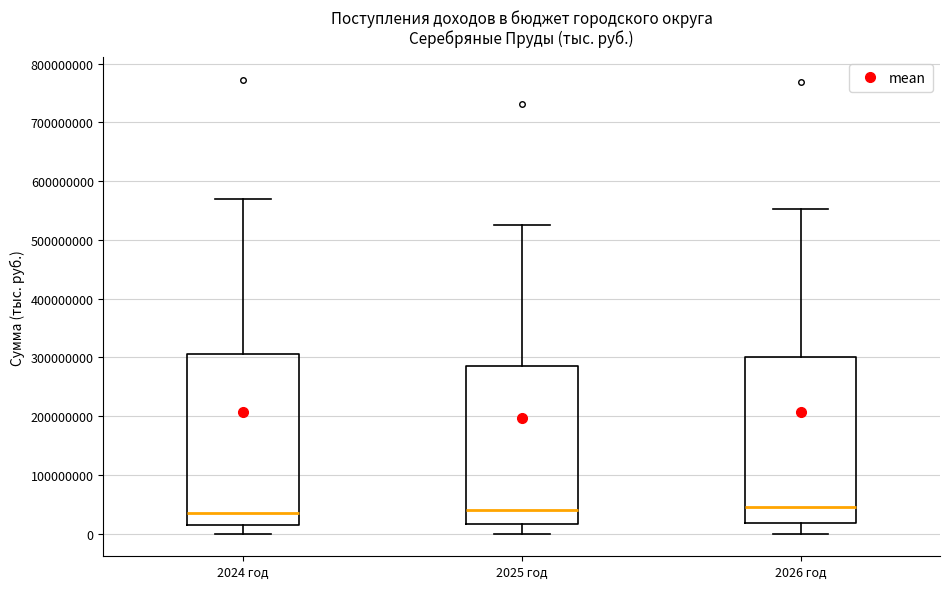

Reading left to right, transcribe this box plot: for each box, give where its median line is, the range the box spans, and where its two whiskers end, as read against the y-axis. The values are not printed on the chart, so give them approximately, as read against the axis.

2024 год: median 30000000, box 10000000 to 310000000, whiskers 0 to 570000000
2025 год: median 40000000, box 20000000 to 290000000, whiskers 0 to 530000000
2026 год: median 50000000, box 20000000 to 300000000, whiskers 0 to 550000000